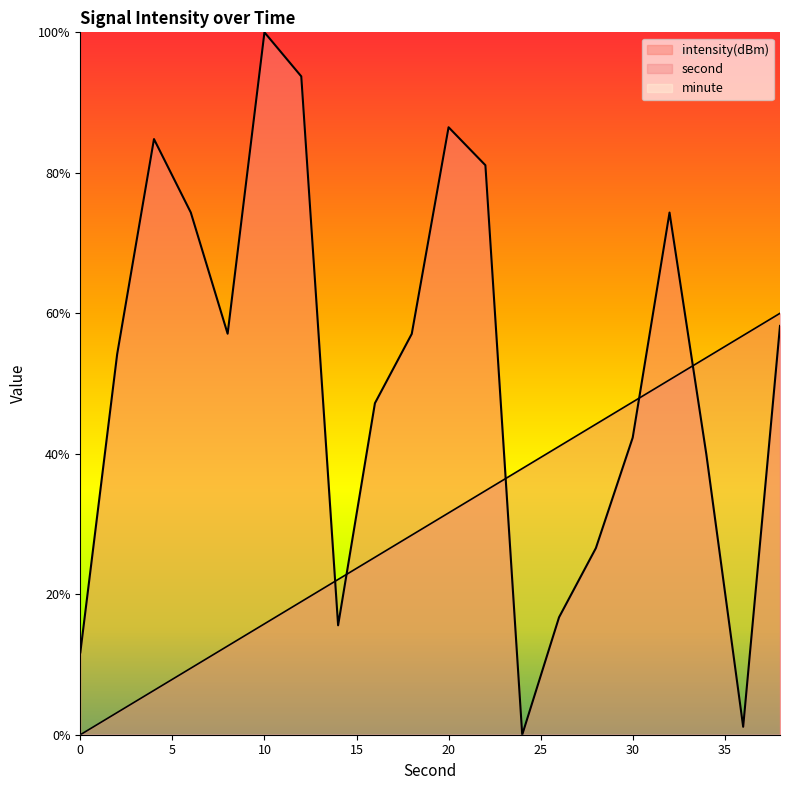

What is the difference between the highest and lowest values at 0?

11.7